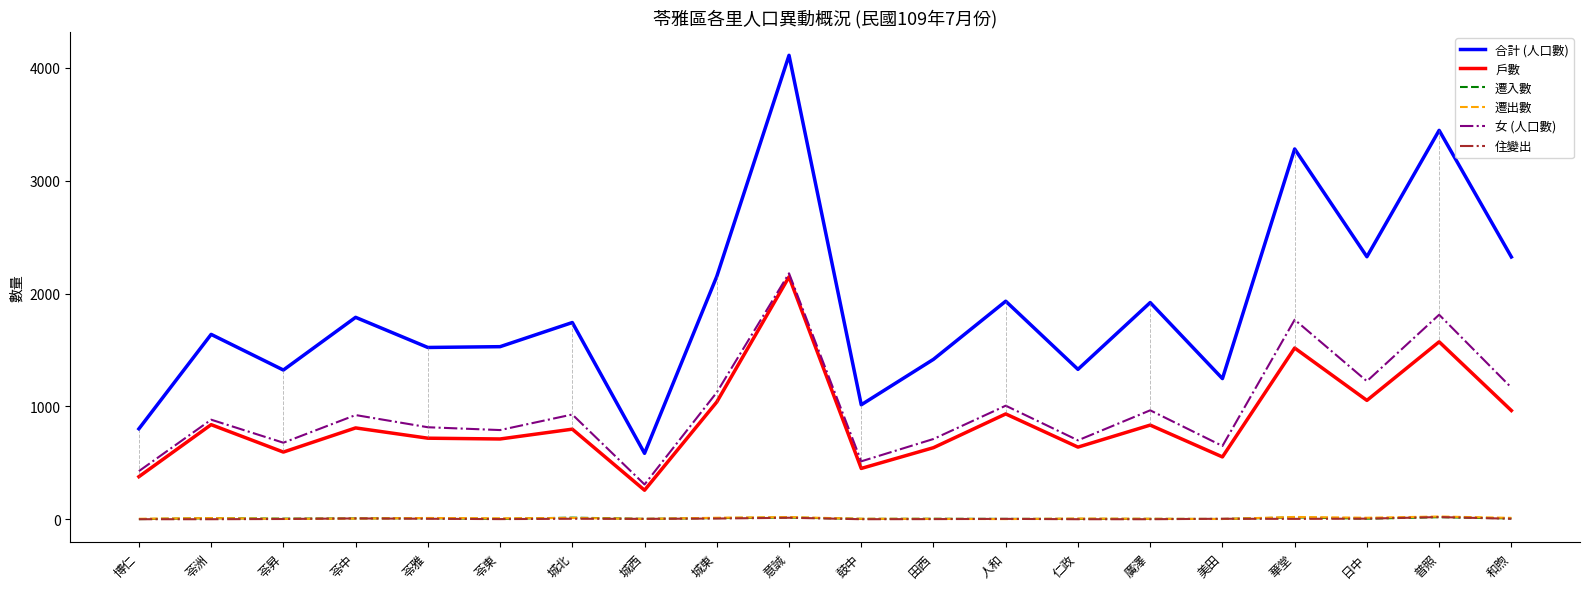

How many interior local peaks does the 女 (人口數) series have?

8